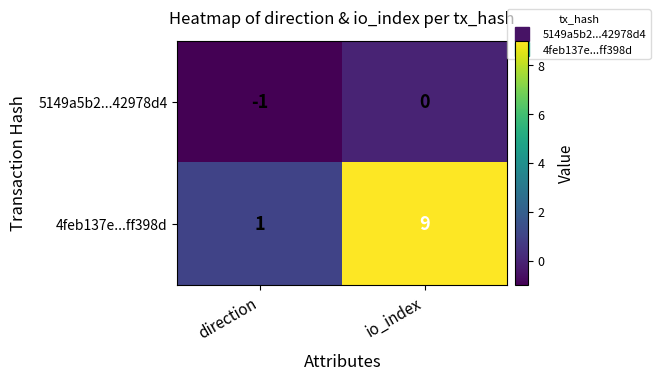

The value of 5149a5b2...42978d4 at direction is -1. True or false?

True